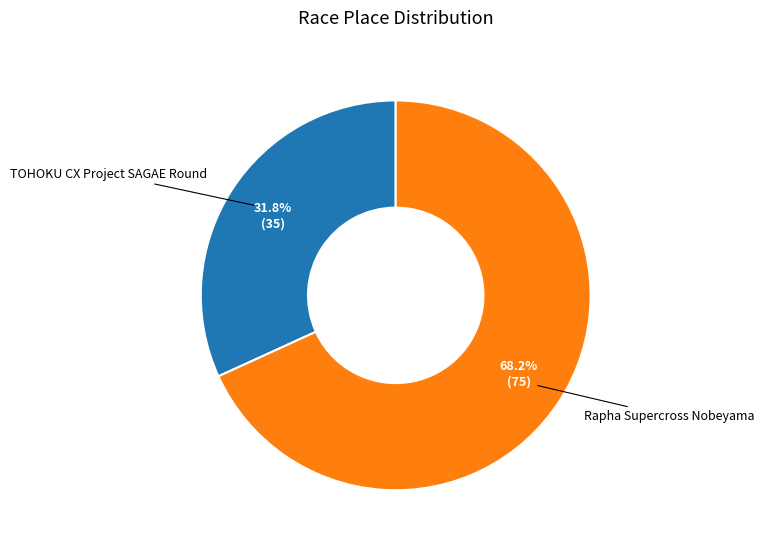

How many segments does this pie chart have?

2